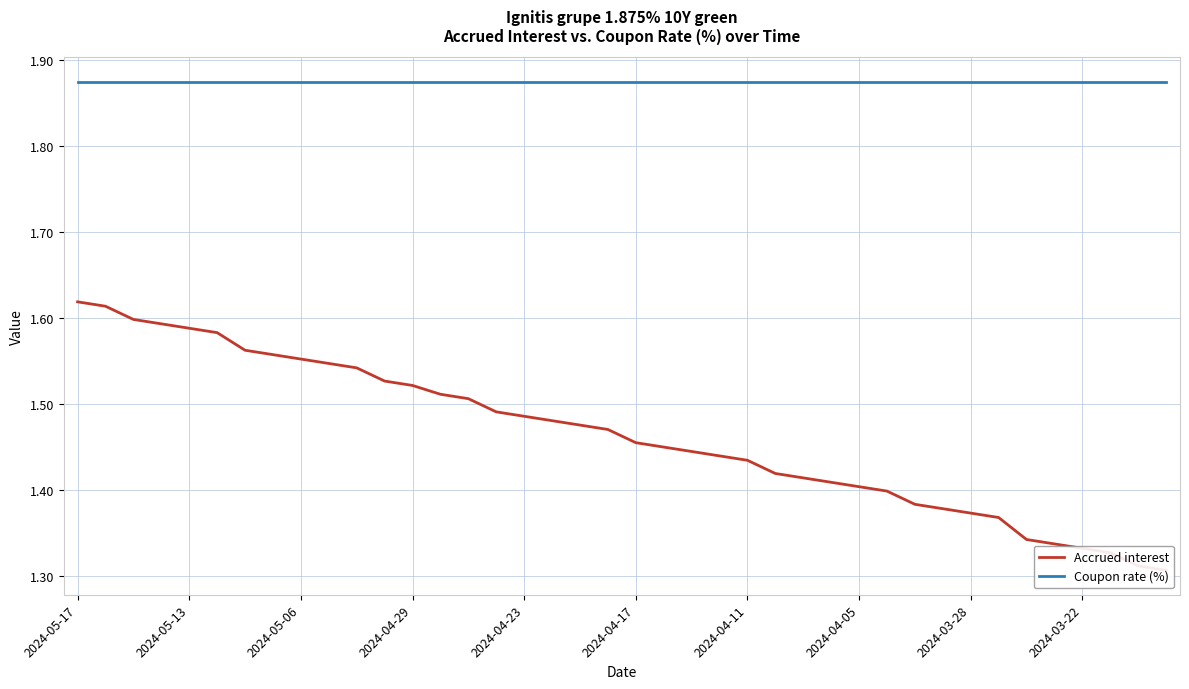

Reading left to right, transcribe all the data shown in this chart.

Accrued interest: 1.6	1.6	1.6	1.6	1.6	1.6	1.6	1.6	1.6	1.5	1.5	1.5	1.5	1.5	1.5	1.5	1.5	1.5	1.5	1.5	1.5	1.4	1.4	1.4	1.4	1.4	1.4	1.4	1.4	1.4	1.4	1.4	1.4	1.4	1.3	1.3	1.3	1.3	1.3	1.3
Coupon rate (%): 1.9	1.9	1.9	1.9	1.9	1.9	1.9	1.9	1.9	1.9	1.9	1.9	1.9	1.9	1.9	1.9	1.9	1.9	1.9	1.9	1.9	1.9	1.9	1.9	1.9	1.9	1.9	1.9	1.9	1.9	1.9	1.9	1.9	1.9	1.9	1.9	1.9	1.9	1.9	1.9